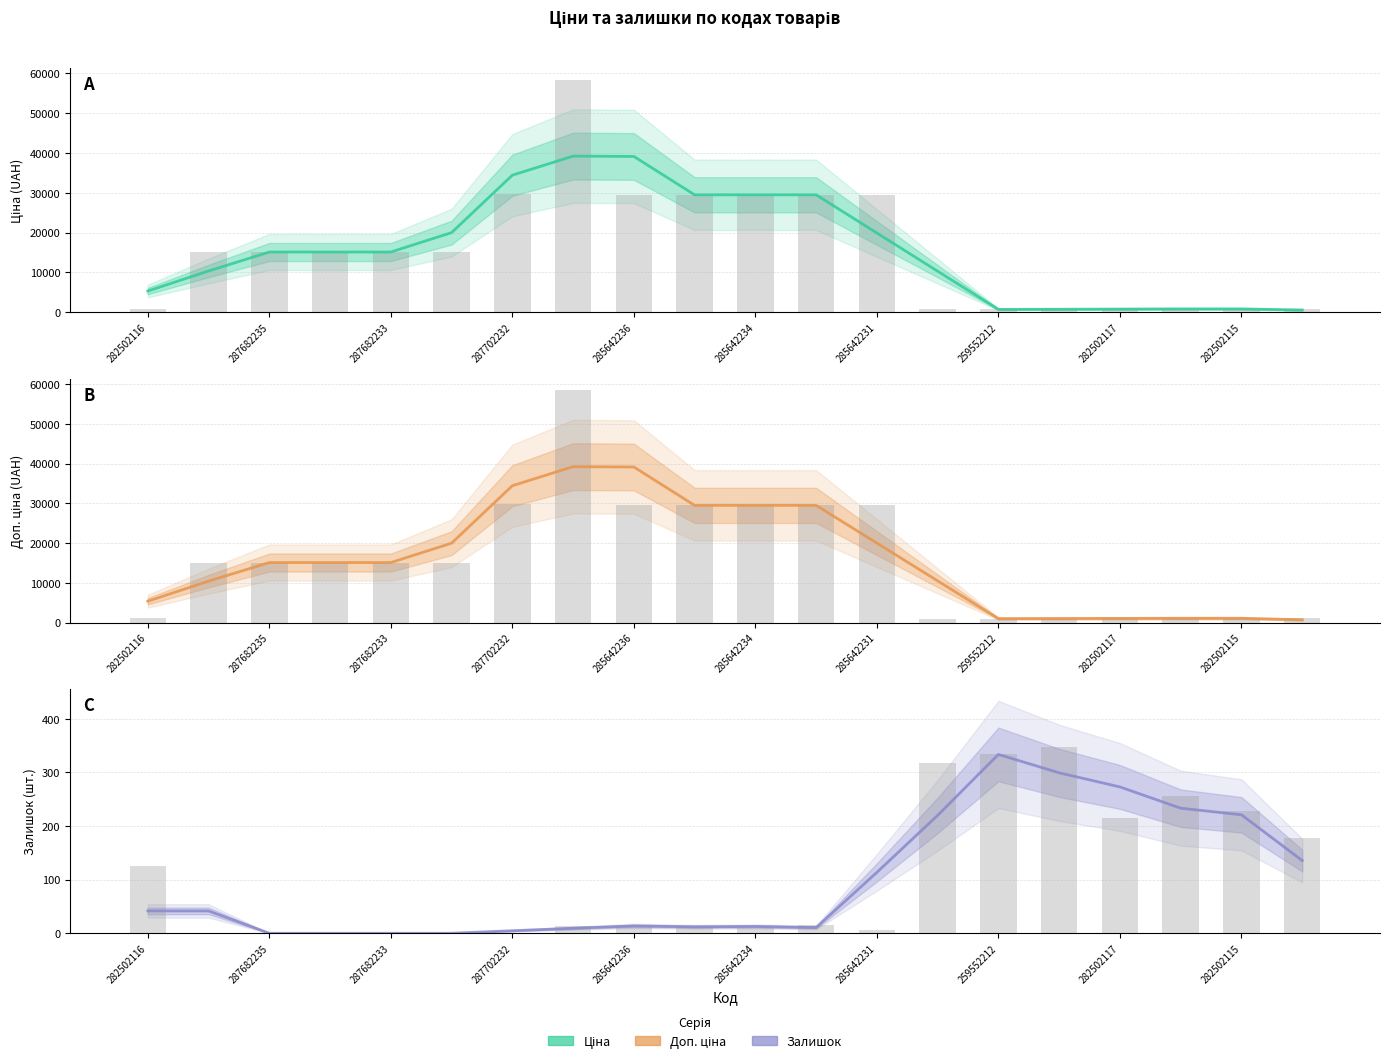

How many data points in Залишок are above 41?

10